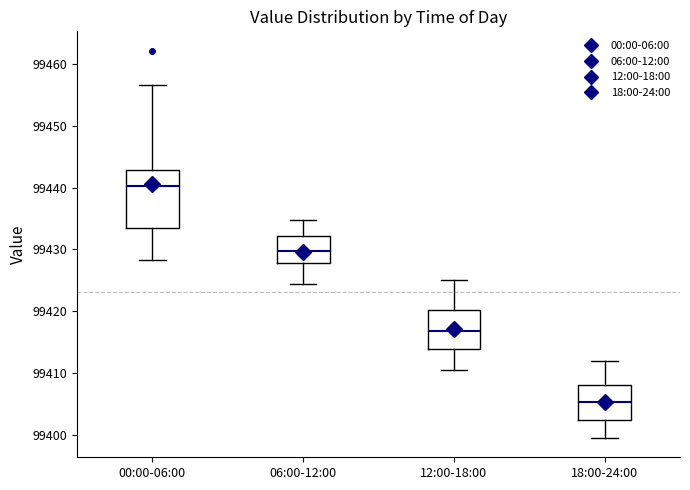

Where is the lower edge of the box for 18:00-24:00 on the y-axis? The values are not printed on the chart, so give them approximately, as read against the axis.

99402